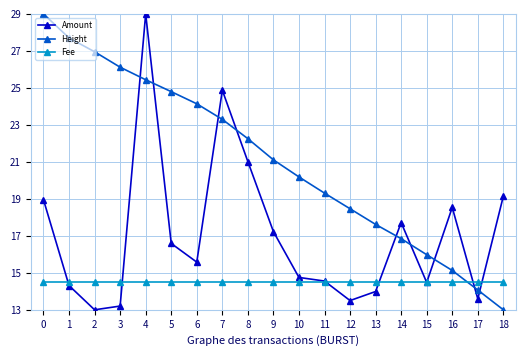

Rank the series at 9 from highest to lowest value.

Height, Amount, Fee